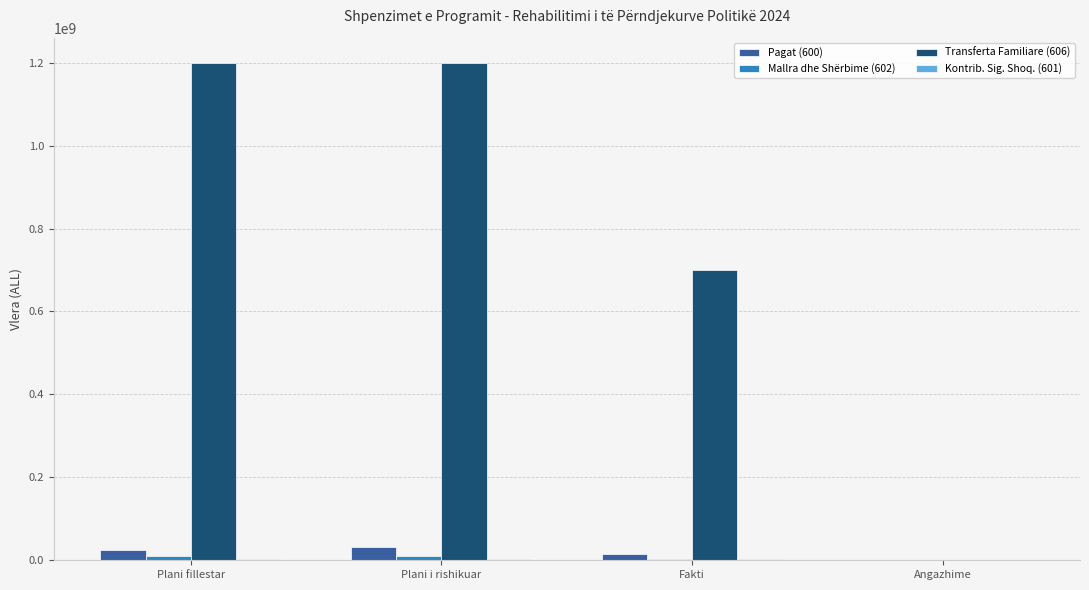

The Pagat (600) series shows 32100000.0 at Plani i rishikuar. True or false?

True